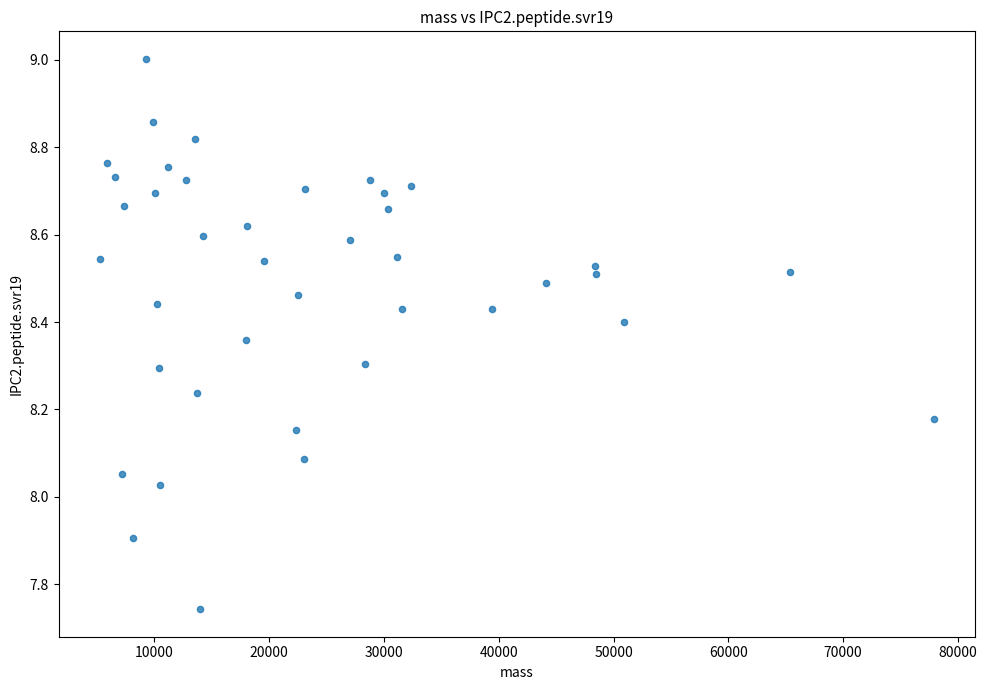

What is the range of Y values (max minus min)?

1.3